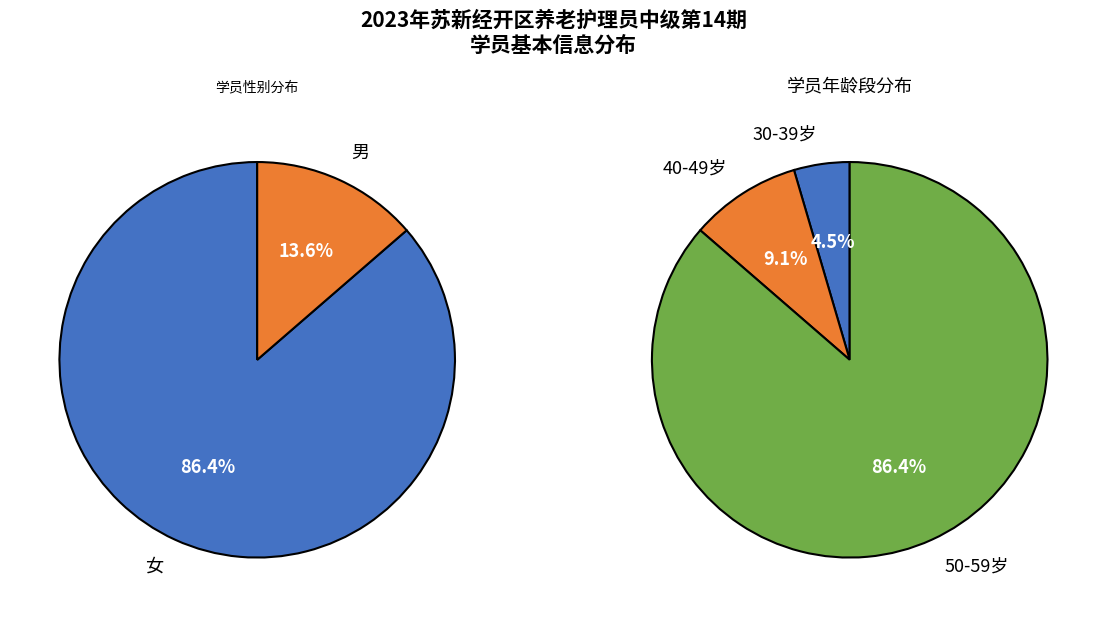

How many slices are in this pie chart?

2